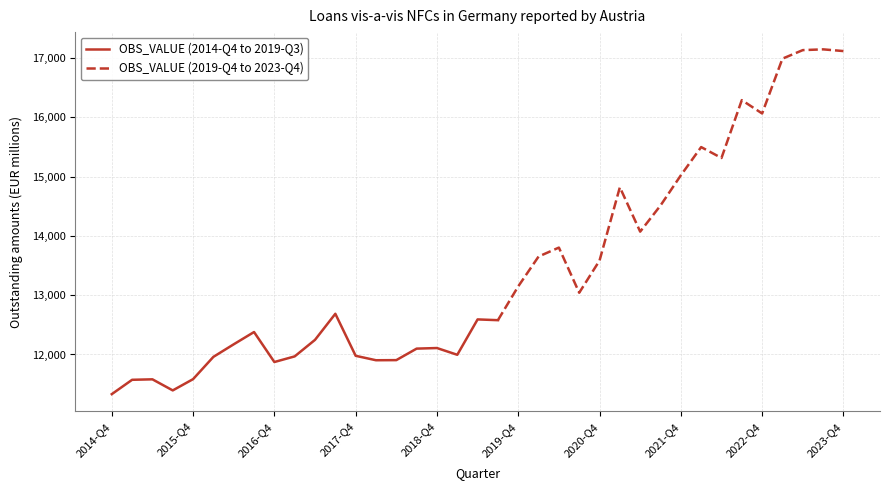

True or false: there are more than 1 points higher than both neighbors.

True